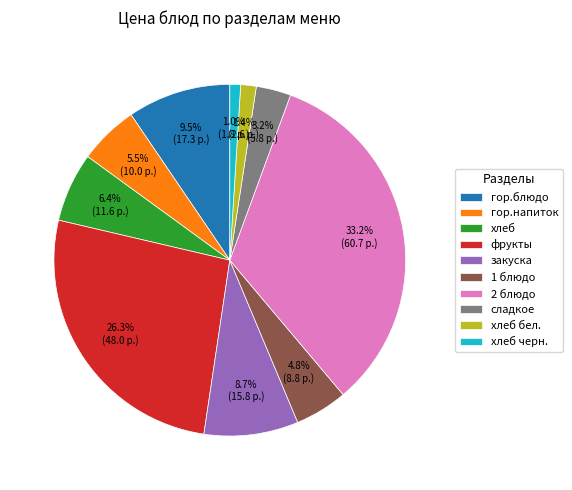

Is it true that хлеб черн. is 13% of the pie?

False